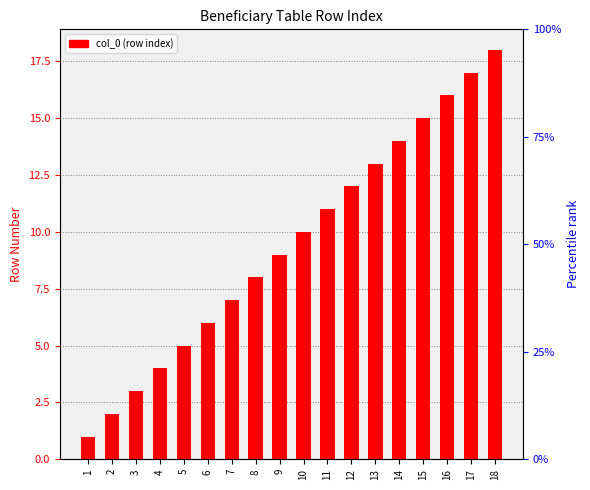

Rank the categories by value from lowest to highest.

1, 2, 3, 4, 5, 6, 7, 8, 9, 10, 11, 12, 13, 14, 15, 16, 17, 18